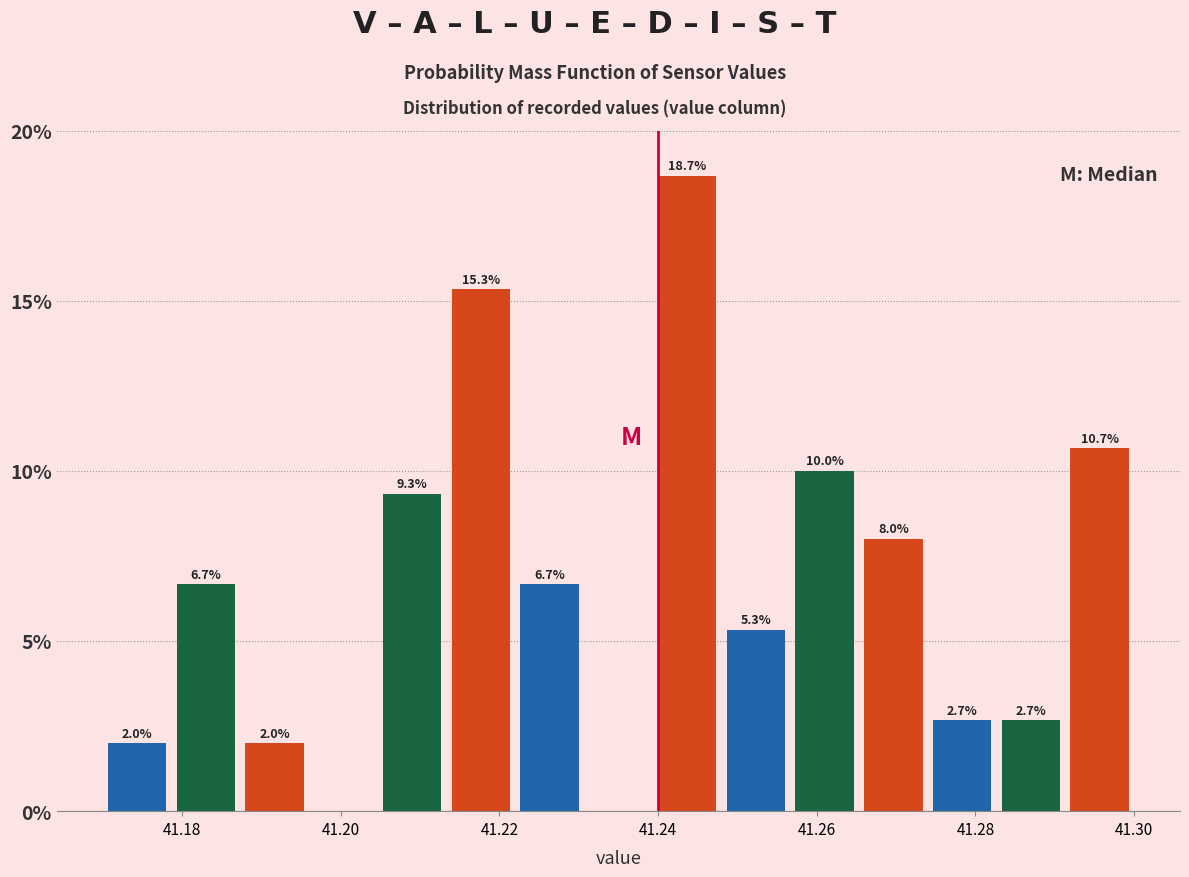

Which range on the x-axis has the tallest bar?

41.240 to 41.248